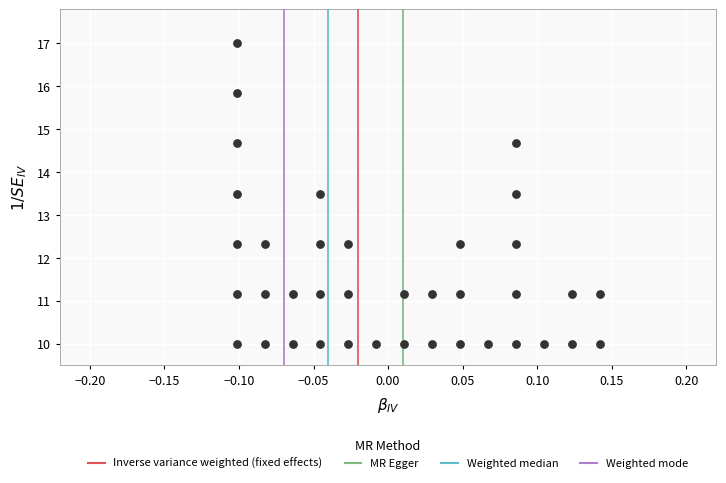

What is the range of Y values (max minus min)?

7.0